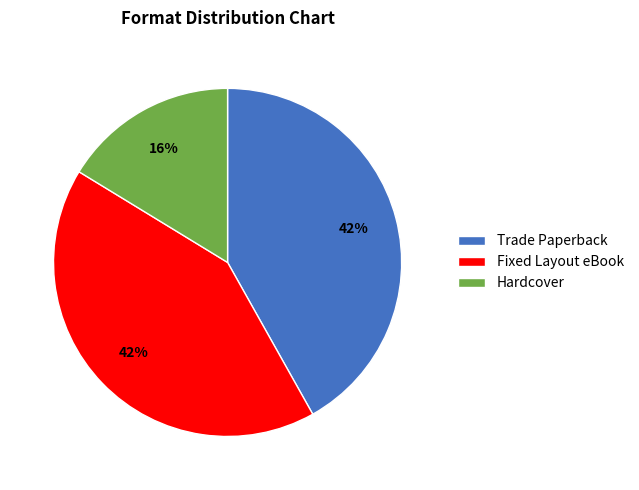

Is the sum of Trade Paperback and Hardcover greater than half?

Yes